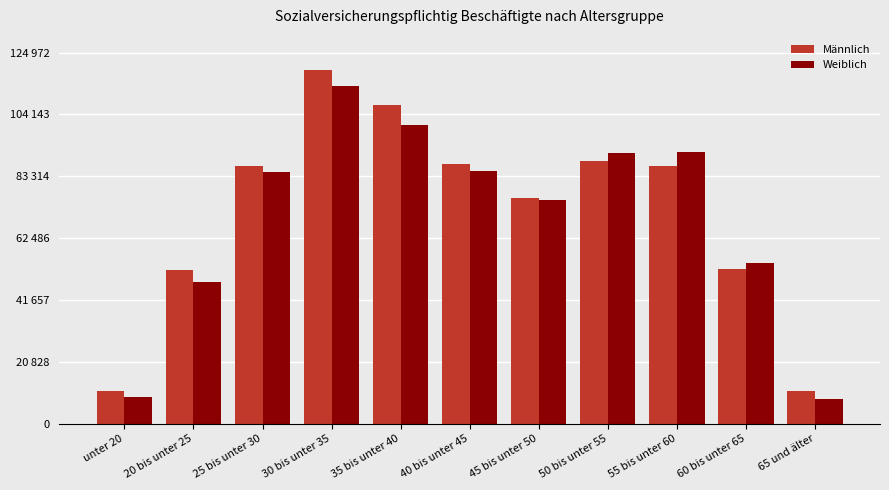

Which series has the largest total across all categories?

Männlich